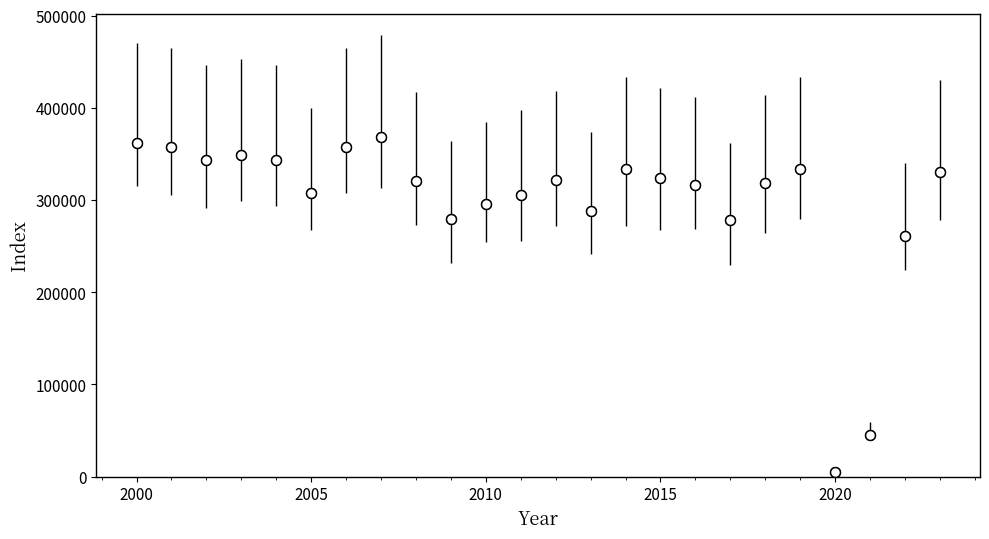

What is the range of X values (max minus min)?

23